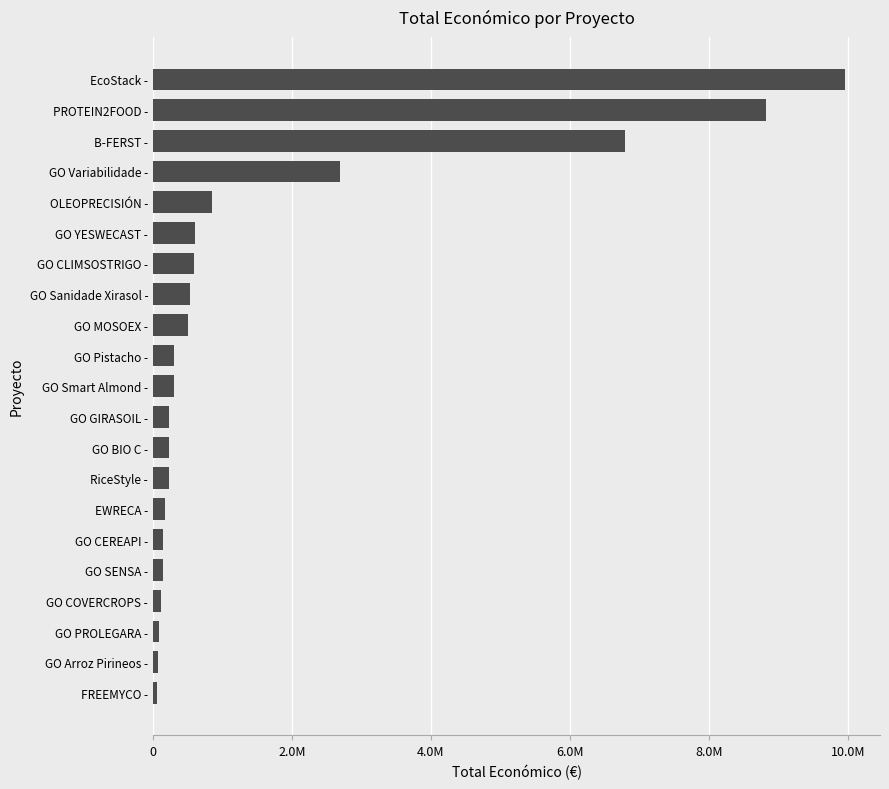

What is the average value?

1589667